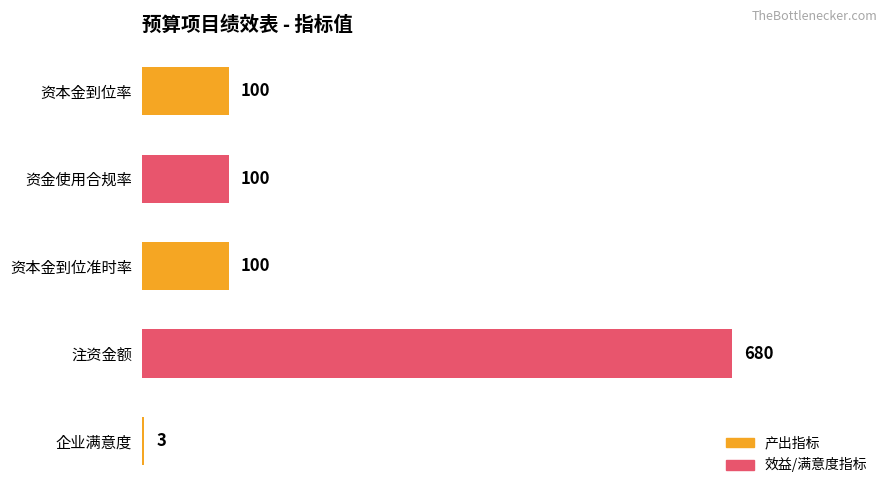

Reading top to bottom, transcribe all the data shown in this chart.

100	100	100	680	3